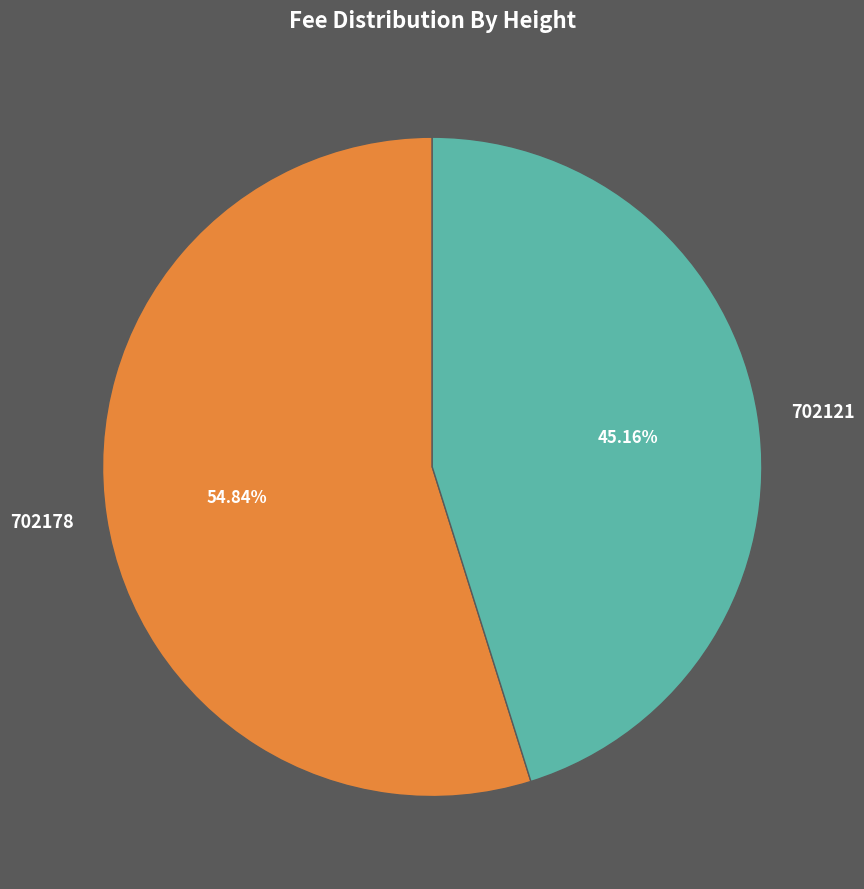

Rank the categories by value from highest to lowest.

702178, 702121